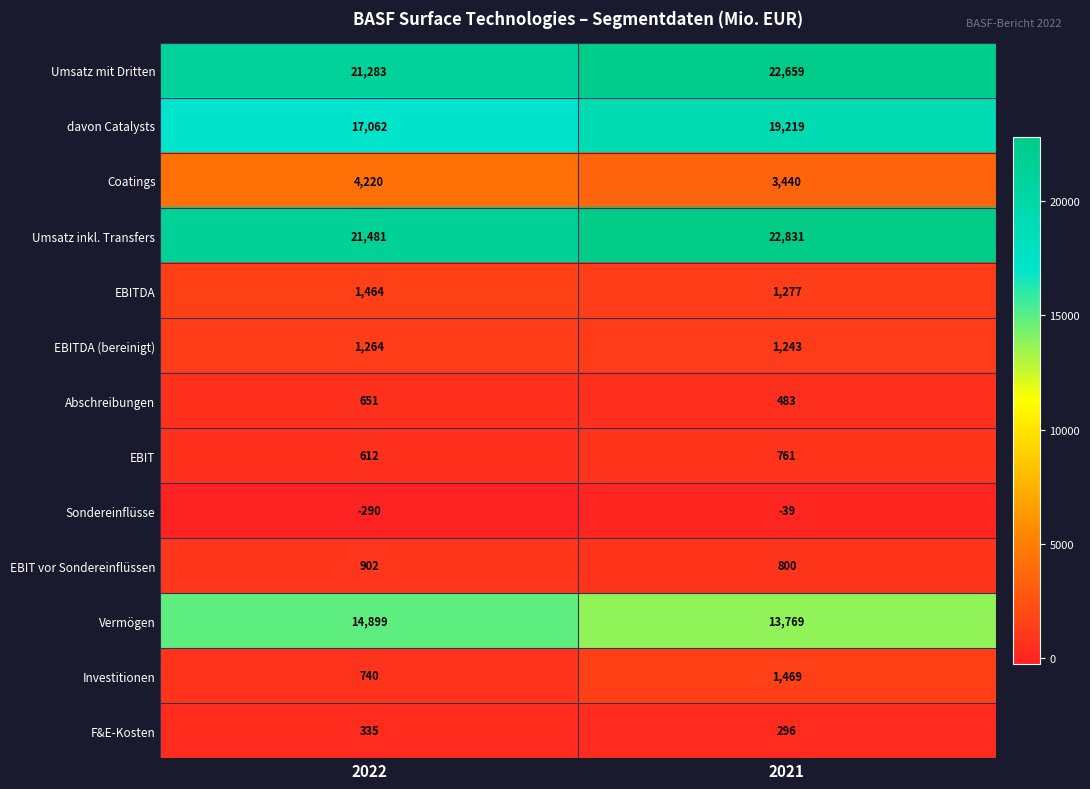

What is the difference between the maximum and minimum values in the EBITDA (bereinigt) series?

21